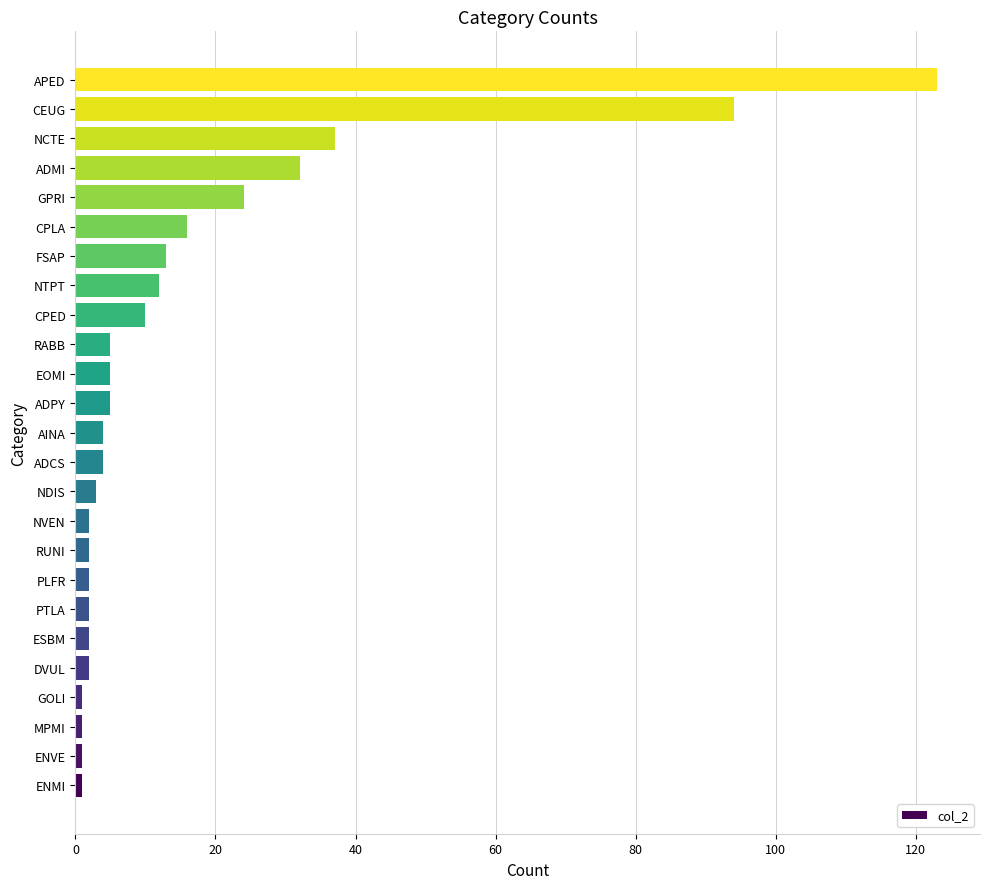

Does the chart contain stacked bars?

No